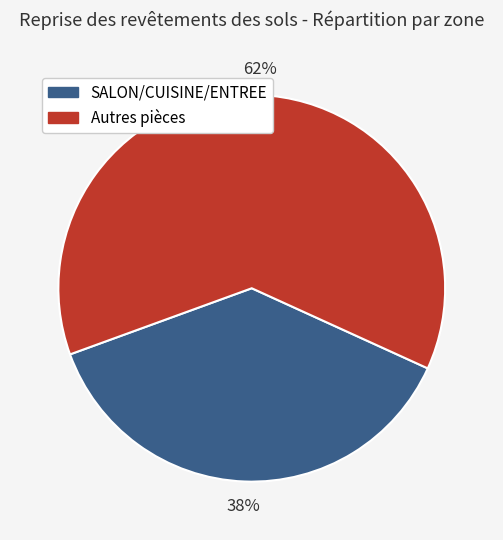

Does any single category account for the majority?

Yes